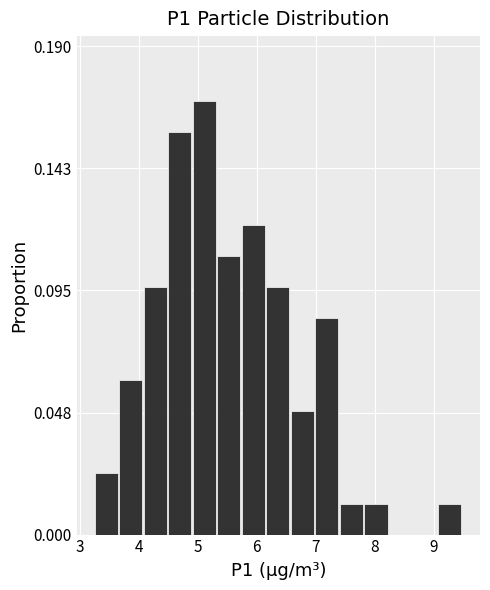

Reading left to right, list every bar in this chart as the range it spans on the x-axis followed by its height. Neither the bar edges nor the heights are printed on the chart, so give them approximately, as read against the axes.

3.3 to 3.7: 0.025
3.7 to 4.1: 0.060
4.1 to 4.5: 0.095
4.5 to 4.9: 0.155
4.9 to 5.3: 0.170
5.3 to 5.7: 0.110
5.7 to 6.2: 0.120
6.2 to 6.6: 0.095
6.6 to 7.0: 0.050
7.0 to 7.4: 0.085
7.4 to 7.8: 0.010
7.8 to 8.2: 0.010
8.2 to 8.6: 0
8.6 to 9.1: 0
9.1 to 9.5: 0.010